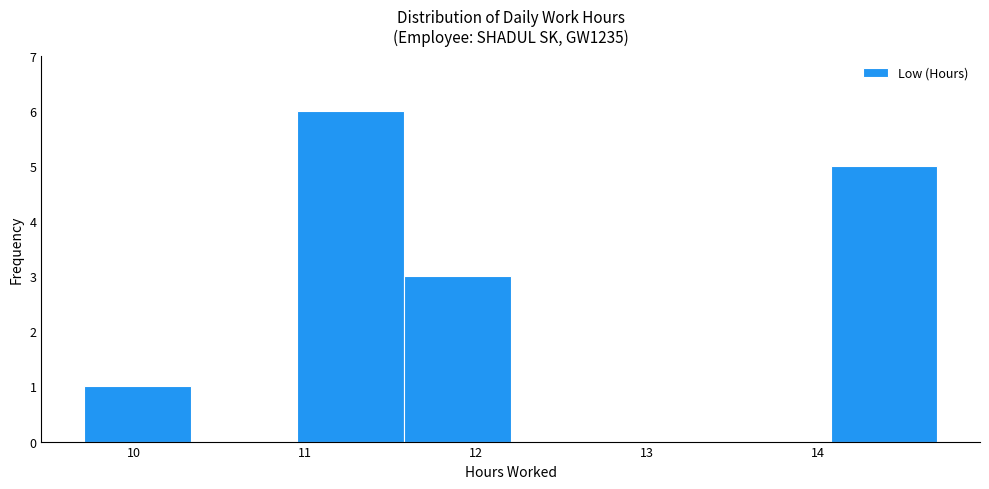

Reading left to right, transcribe this chart: for each bar, give the range it covers on the x-axis and its height. Neither the bar edges nor the heights are printed on the chart, so give them approximately, as read against the axes.

9.7 to 10.3: 1
10.3 to 11.0: 0
11.0 to 11.6: 6
11.6 to 12.2: 3
12.2 to 12.8: 0
12.8 to 13.5: 0
13.5 to 14.1: 0
14.1 to 14.7: 5